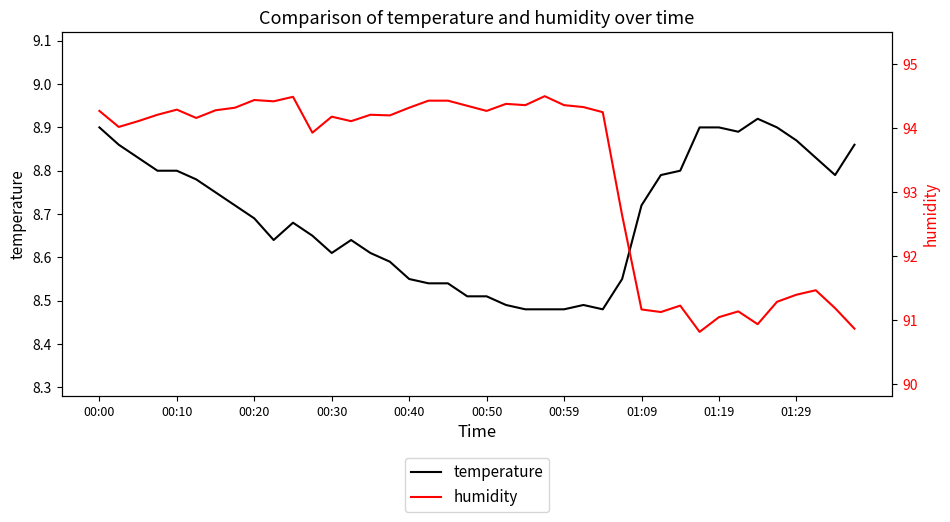

True or false: temperature and humidity intersect in this chart.

False